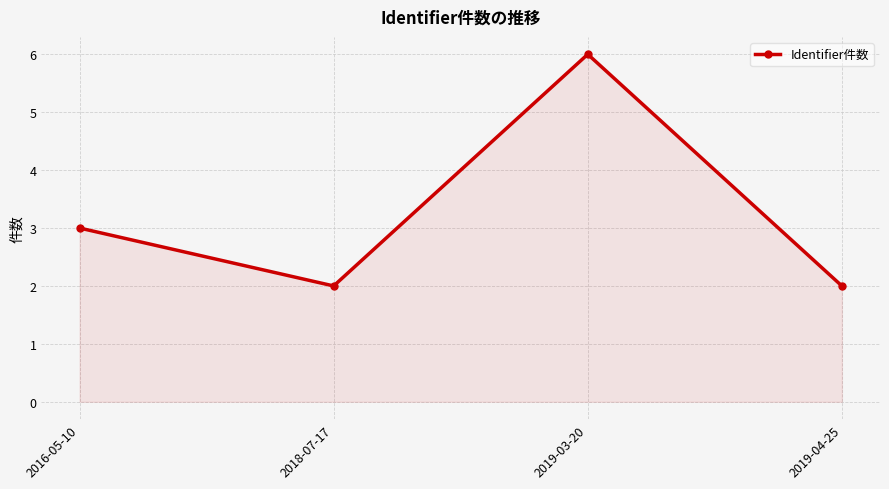

The value at 2019-03-20 is 6. True or false?

True